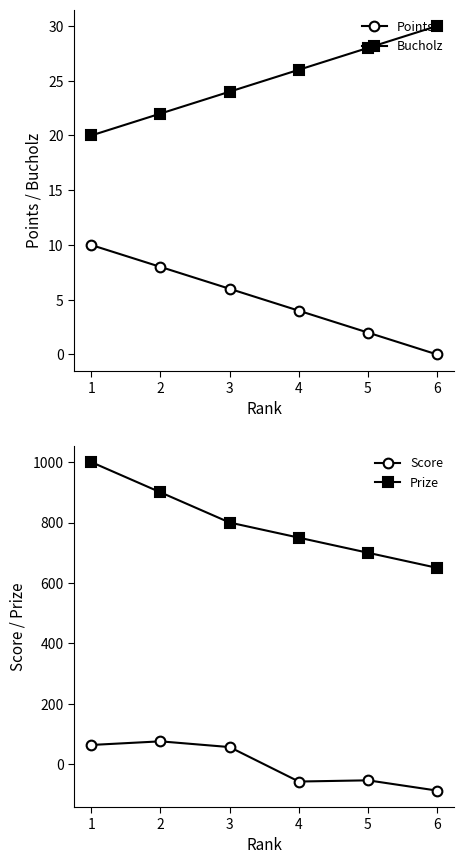

Which has a higher value, 3 or 4?

3